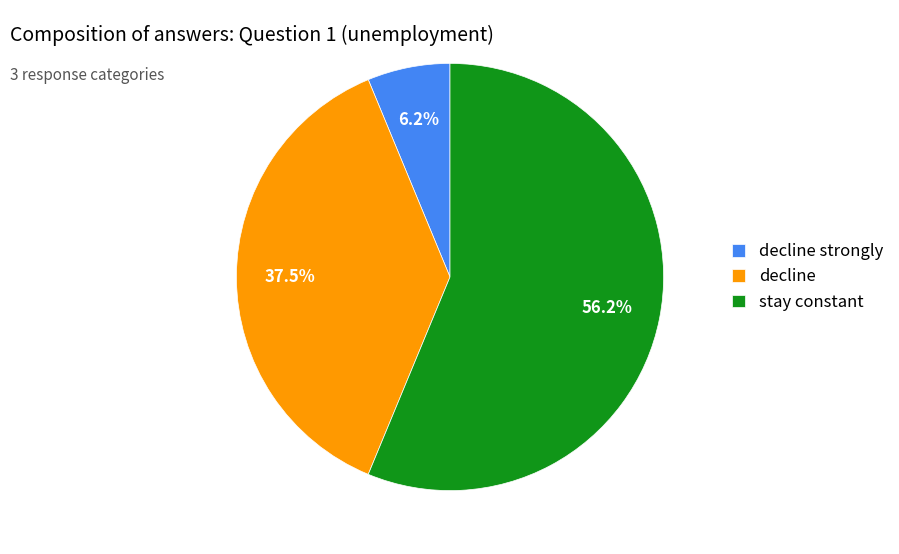

Count the number of slices in the pie.

3